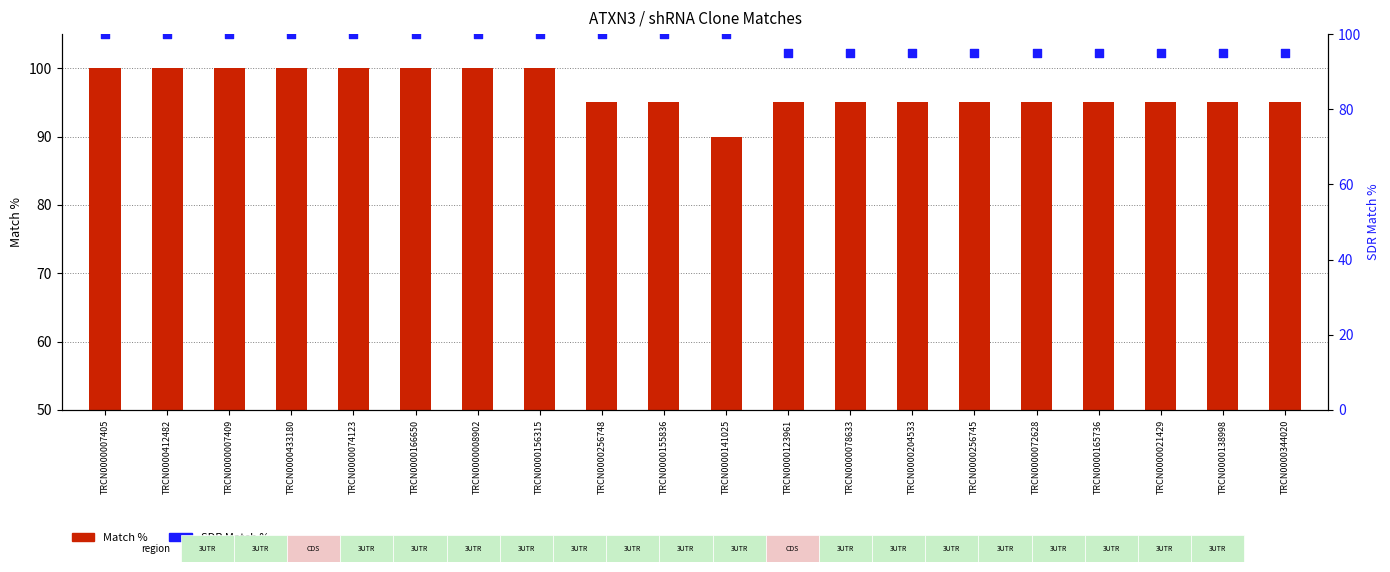

Which series has the largest total across all categories?

SDR Match %